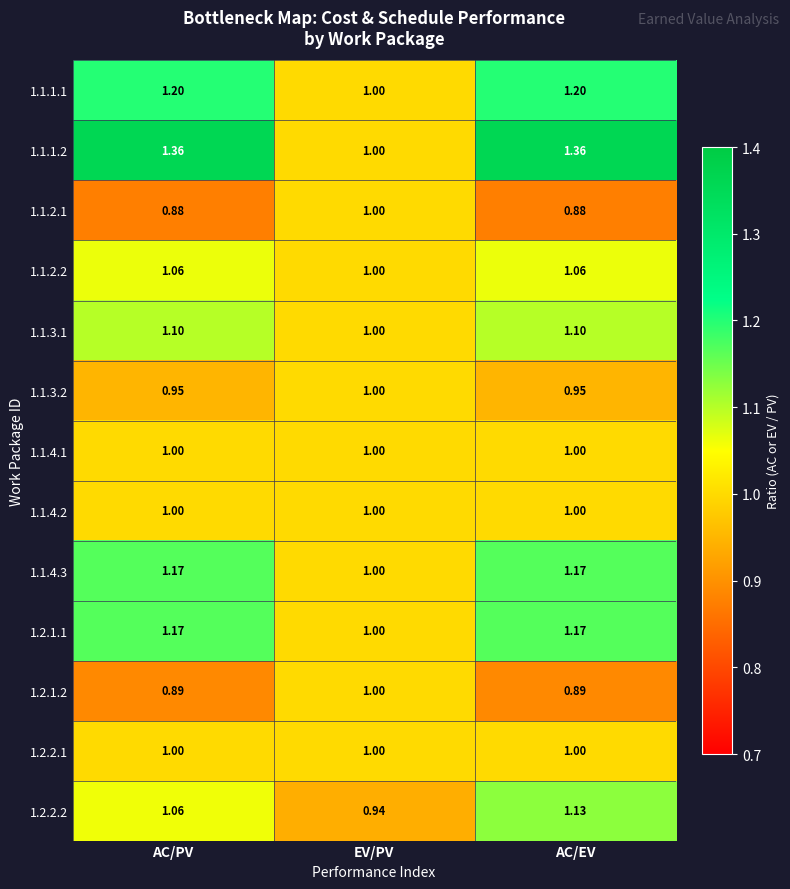

Is the value of 1.1.1.2 at AC/EV greater than the value of 1.1.4.1 at EV/PV?

Yes